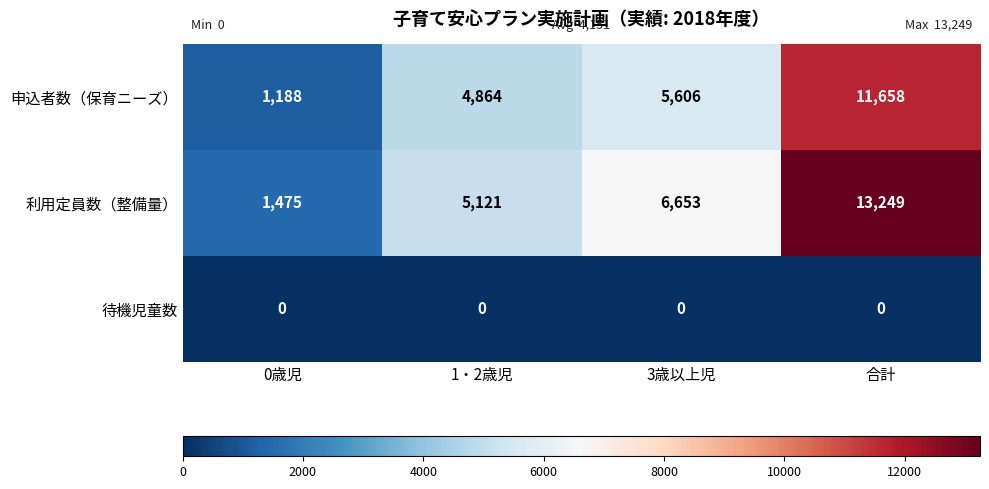

How many 利用定員数（整備量） values are between 5121 and 13249?

3